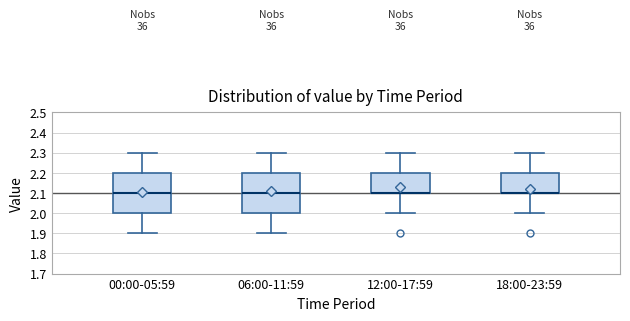

Reading left to right, transcribe this box plot: for each box, give where its median line is, the range the box spans, and where its two whiskers end, as read against the y-axis. The values are not printed on the chart, so give them approximately, as read against the axis.

00:00-05:59: median 2.1, box 2.0 to 2.2, whiskers 1.9 to 2.3
06:00-11:59: median 2.1, box 2.0 to 2.2, whiskers 1.9 to 2.3
12:00-17:59: median 2.1 (drawn on the box's lower edge), box 2.1 to 2.2, whiskers 2.0 to 2.3
18:00-23:59: median 2.1 (drawn on the box's lower edge), box 2.1 to 2.2, whiskers 2.0 to 2.3